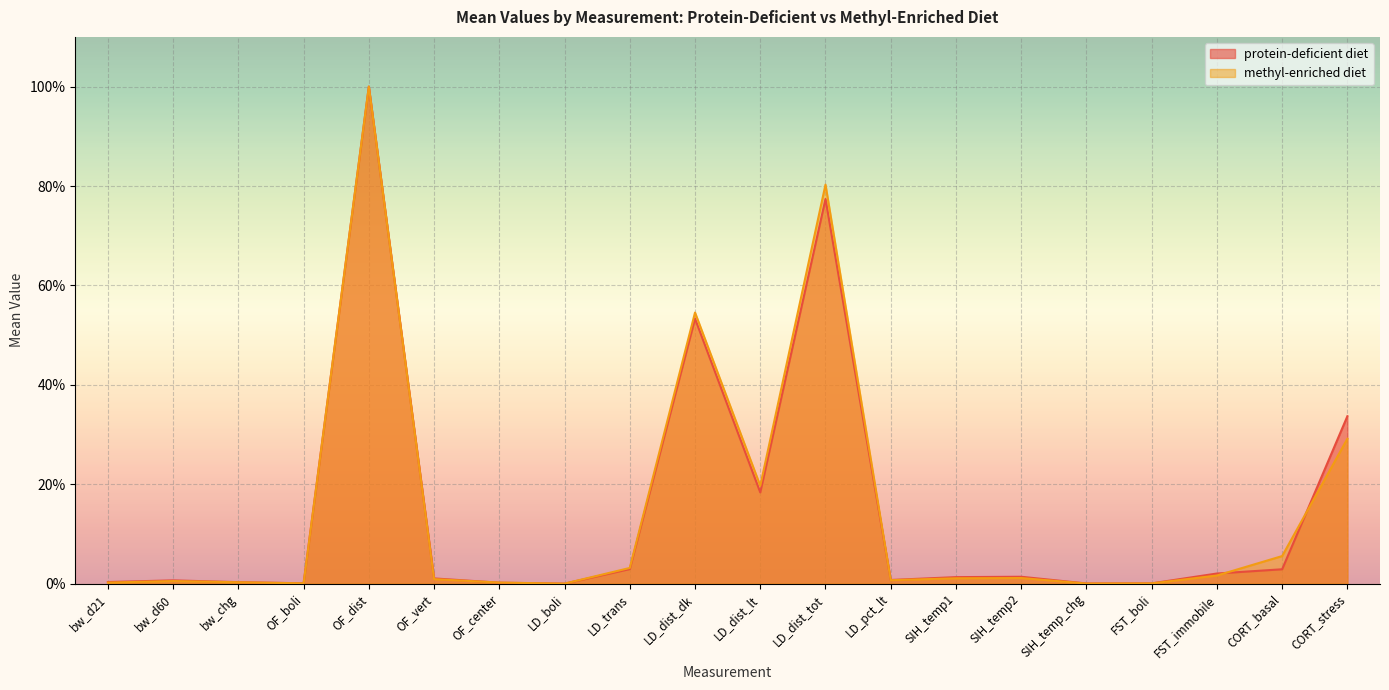

Reading left to right, list all the values displayed in this chart.

protein-deficient diet: 0.3	0.7	0.3	0.1	100.0	1.1	0.2	0.0	2.9	53.3	18.4	77.4	0.7	1.3	1.4	0.0	0.1	2.0	2.9	33.7
methyl-enriched diet: 0.2	0.5	0.3	0.1	100.0	0.9	0.2	0.0	3.2	54.5	19.7	80.3	0.7	1.1	1.1	0.0	0.0	1.6	5.5	29.1